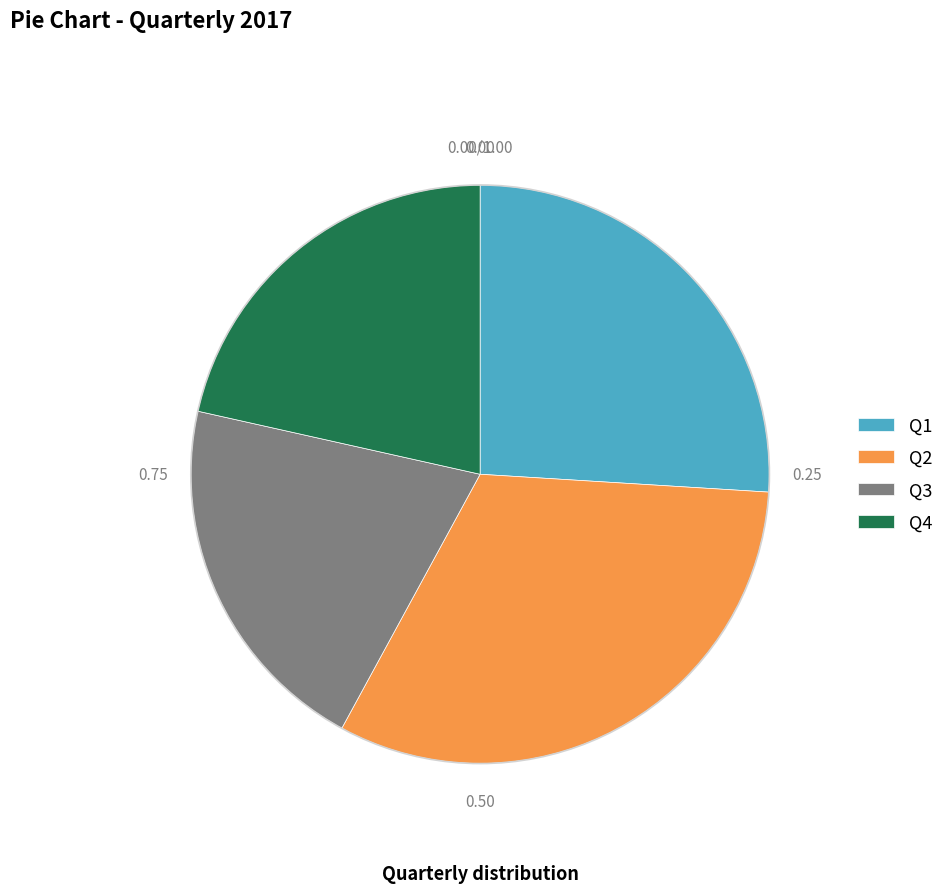

Combined, do Q3 and Q4 account for over 50%?

No